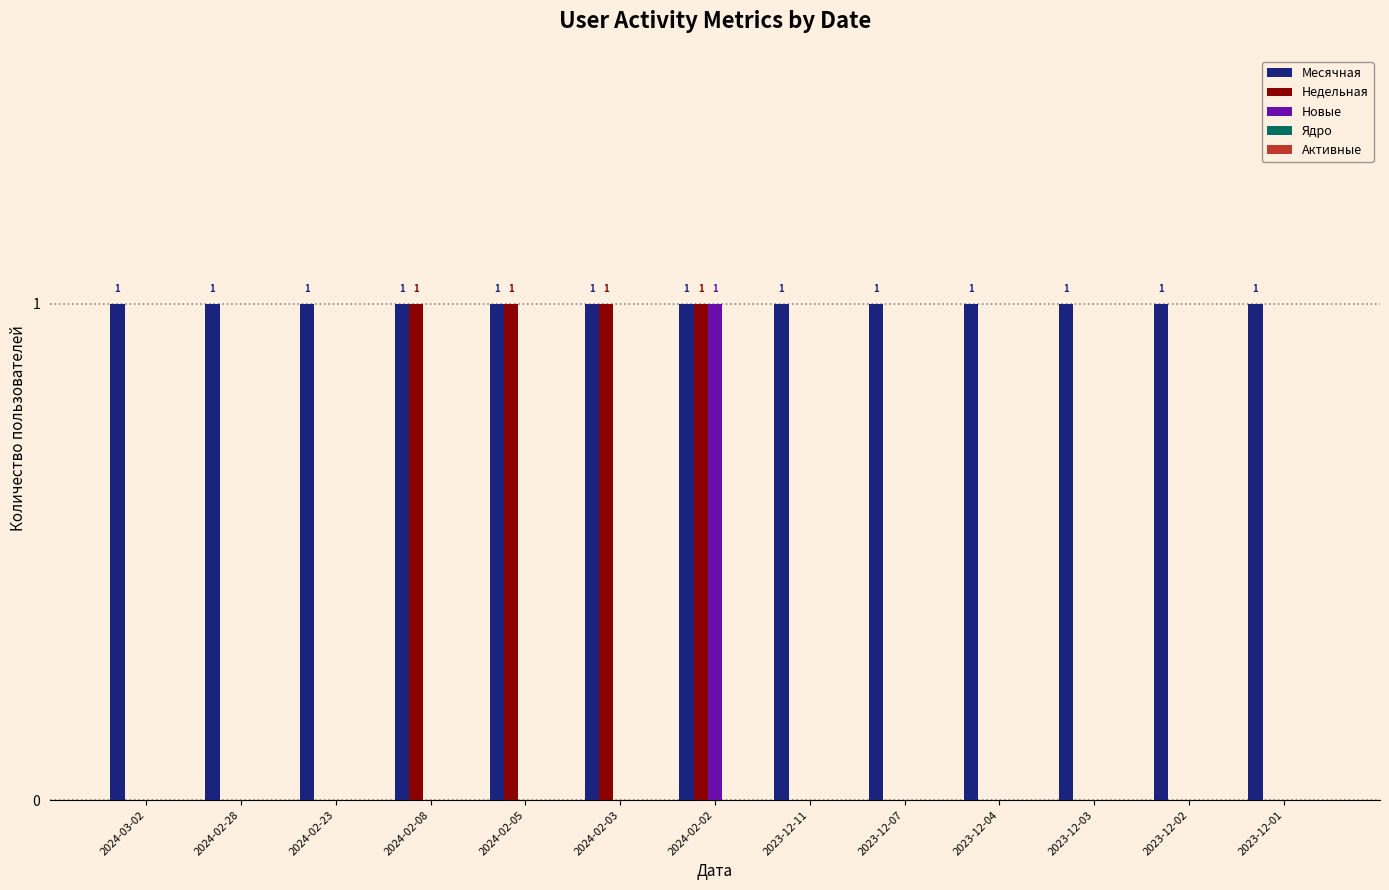

The value of Новые at 2024-02-08 is 0. True or false?

True